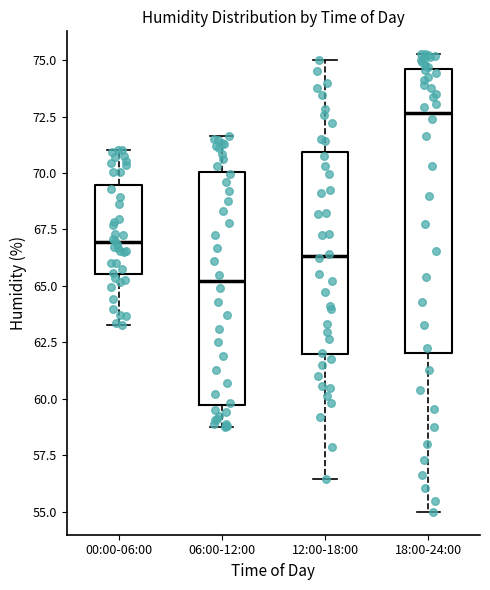

Reading left to right, transcribe this box plot: for each box, give where its median line is, the range the box spans, and where its two whiskers end, as read against the y-axis. The values are not printed on the chart, so give them approximately, as read against the axis.

00:00-06:00: median 67.0, box 65.5 to 69.5, whiskers 63.5 to 71.0
06:00-12:00: median 65.0, box 59.5 to 70.0, whiskers 59.0 to 71.5
12:00-18:00: median 66.5, box 62.0 to 71.0, whiskers 56.5 to 75.0
18:00-24:00: median 72.5, box 62.0 to 74.5, whiskers 55.0 to 75.5